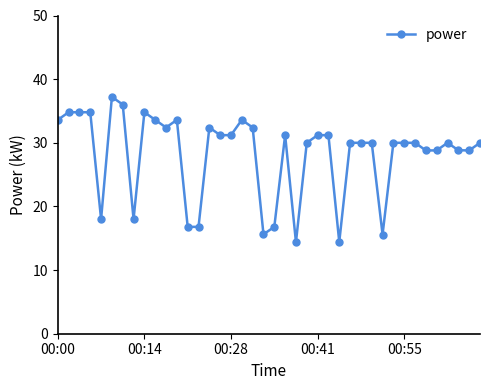

What is the difference between the maximum and second lowest values?

22.8